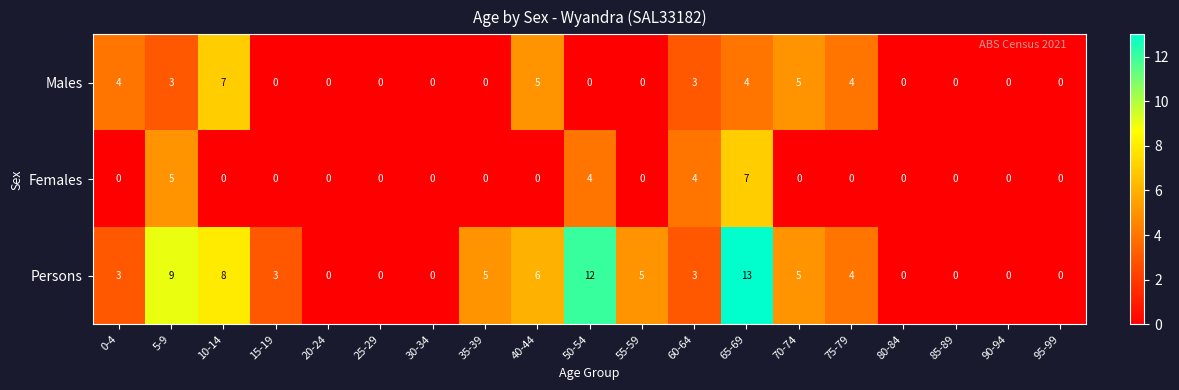

Is the value of Persons at 75-79 greater than the value of Males at 80-84?

Yes